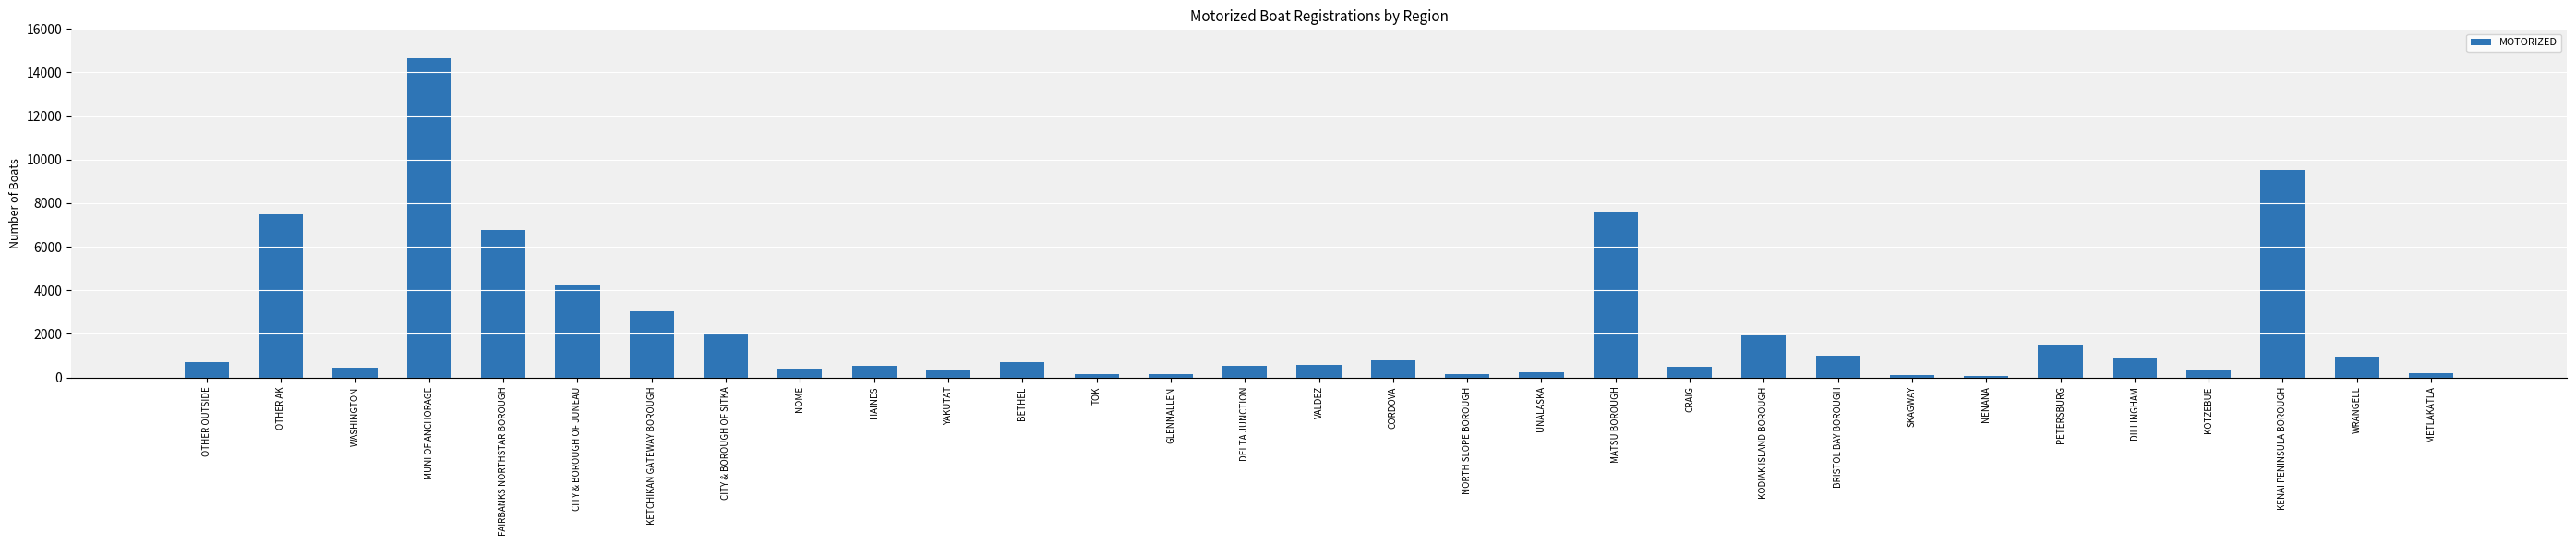

Between KETCHIKAN GATEWAY BOROUGH and DILLINGHAM, which is larger?

KETCHIKAN GATEWAY BOROUGH